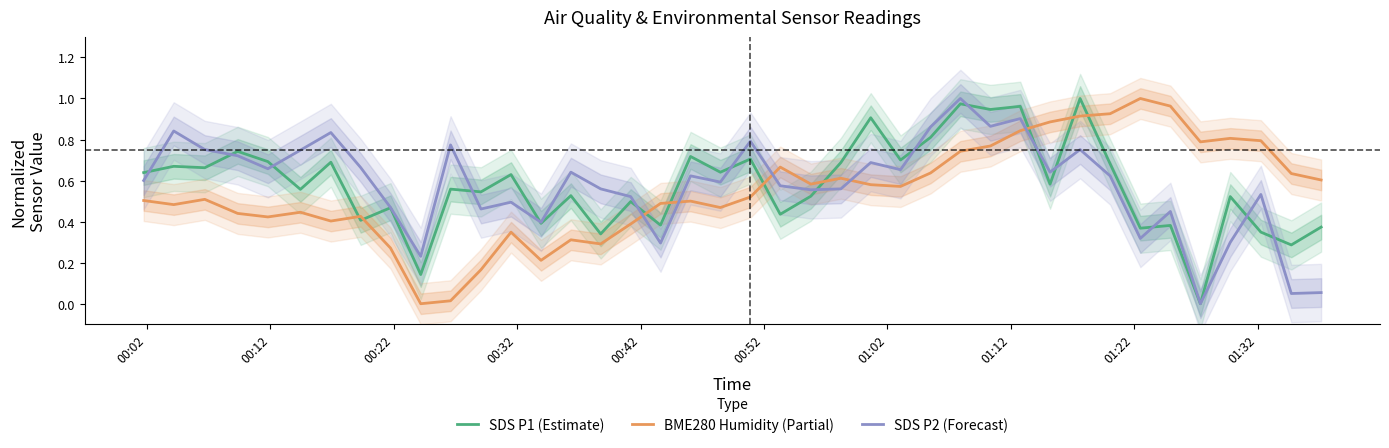

How many lines are shown in the chart?

3